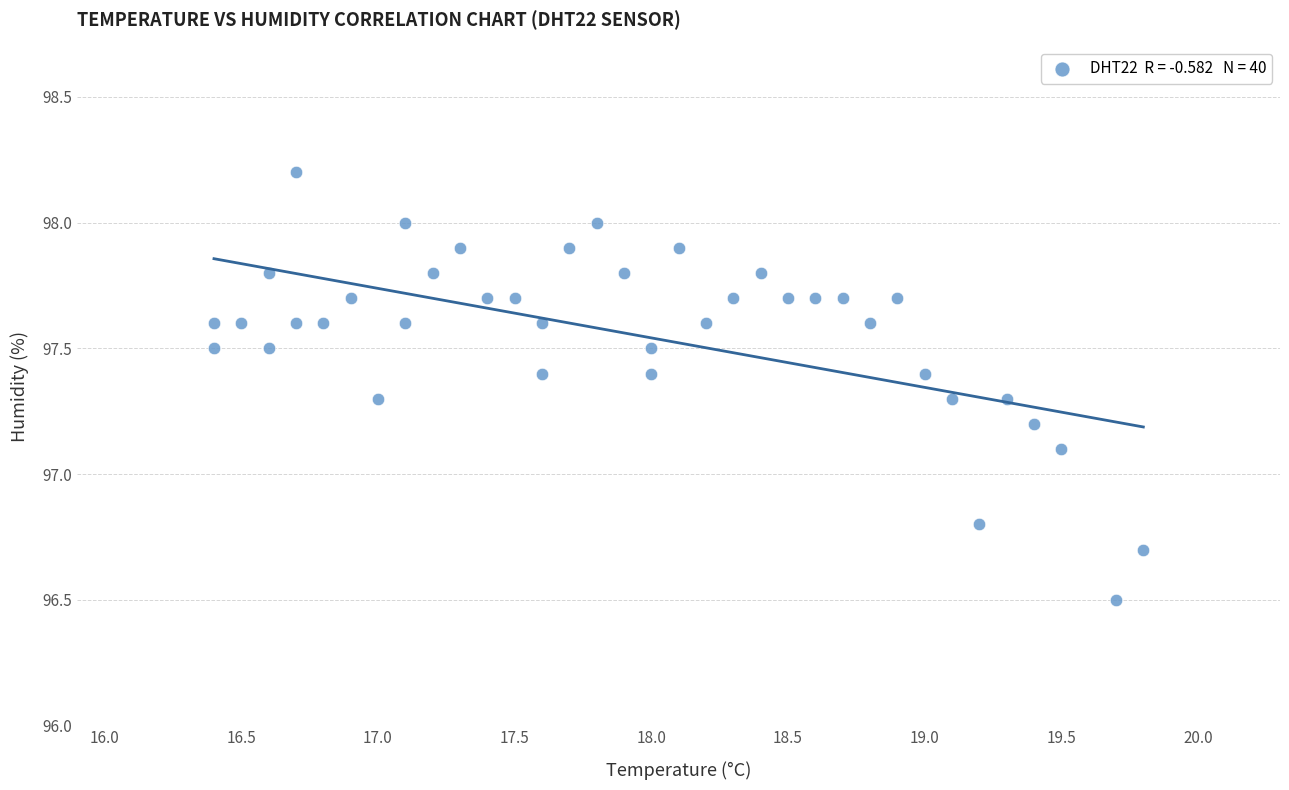

What is the range of X values (max minus min)?

3.4